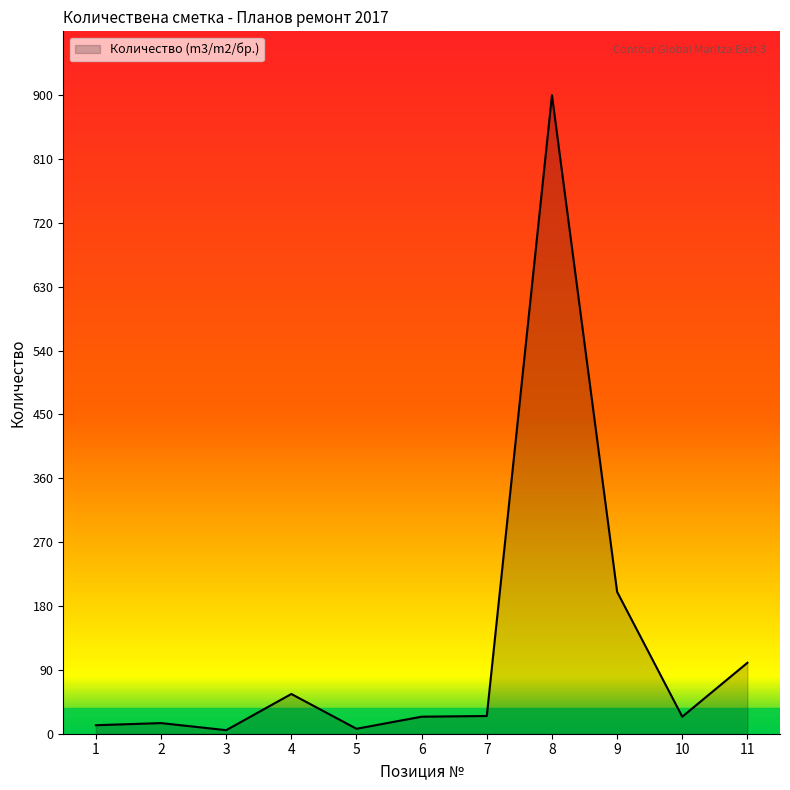

How many lines are shown in the chart?

1